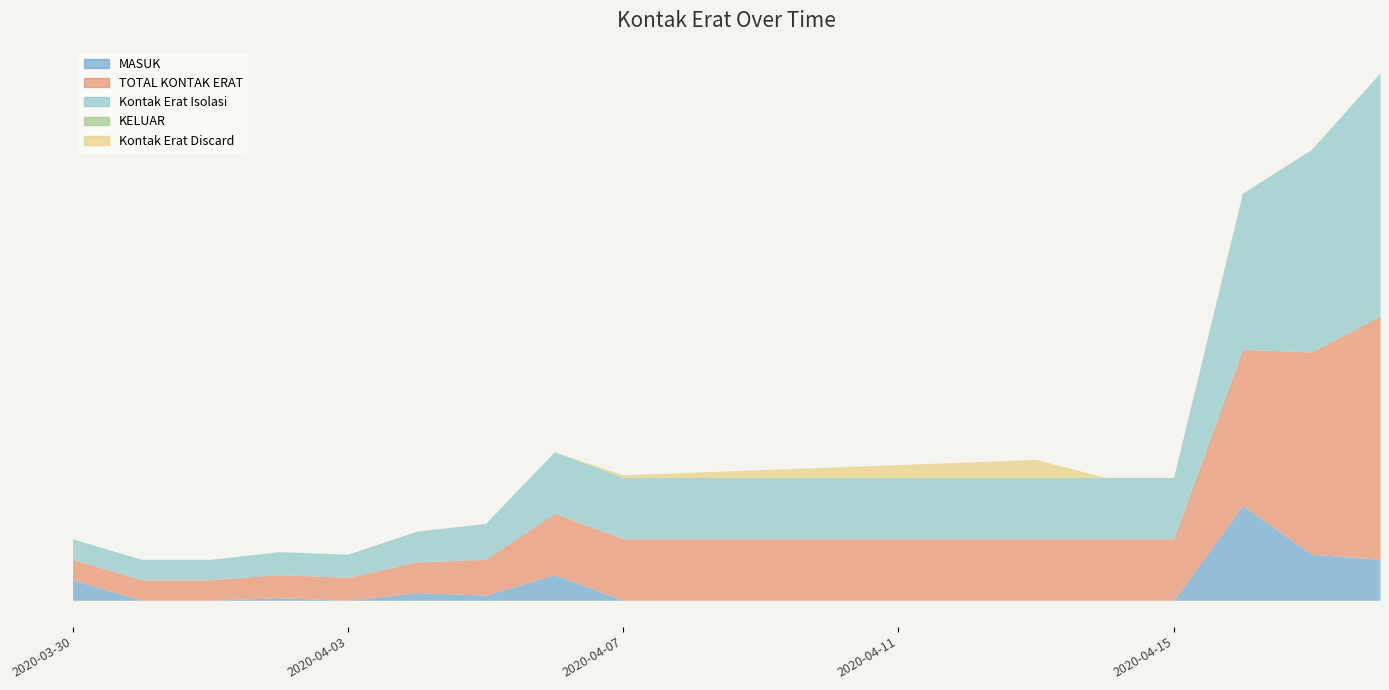

What is the spread (max minus min) of values at 2020-04-17?

79